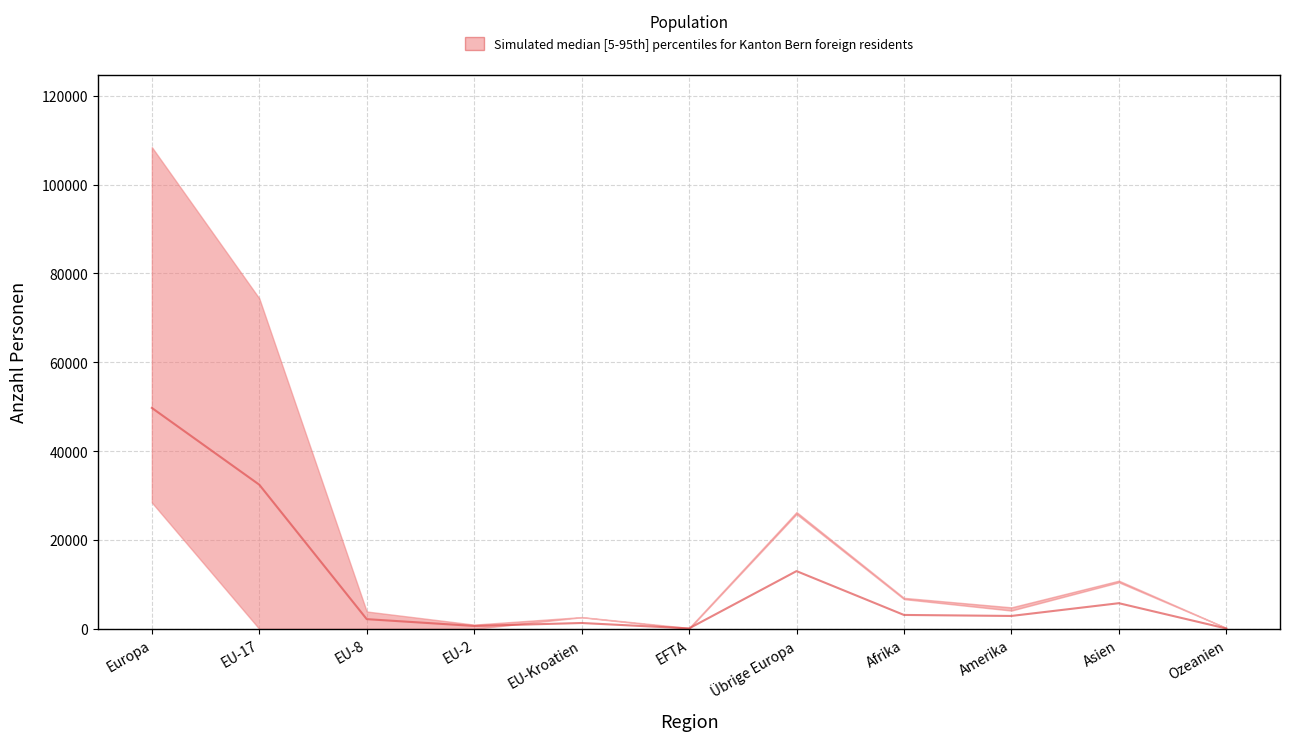

Where is the first local minimum?

EU-2